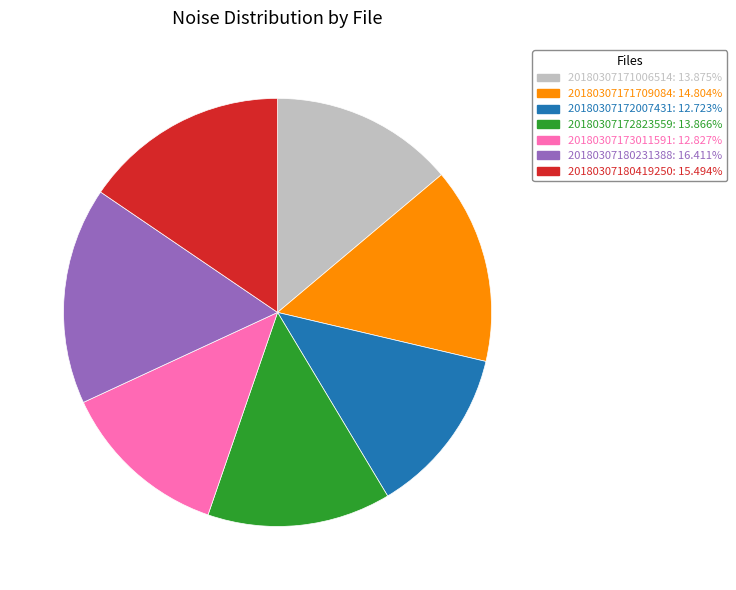

Is there a majority slice in this chart?

No